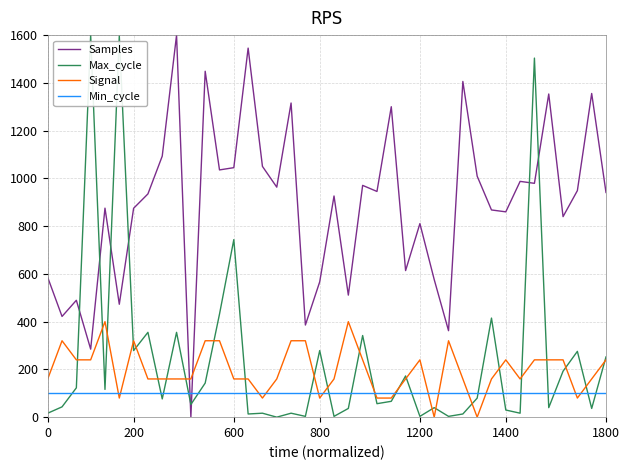

Which series has the largest total across all categories?

Samples